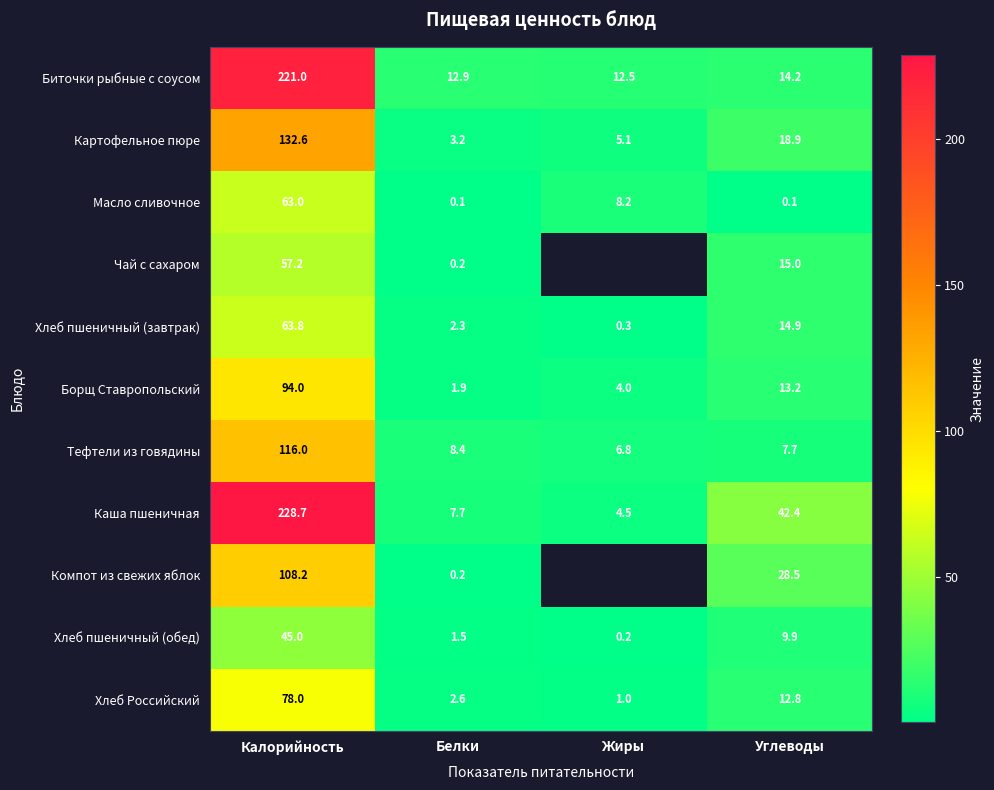

Which series changed the most between Белки and Углеводы?

Каша пшеничная